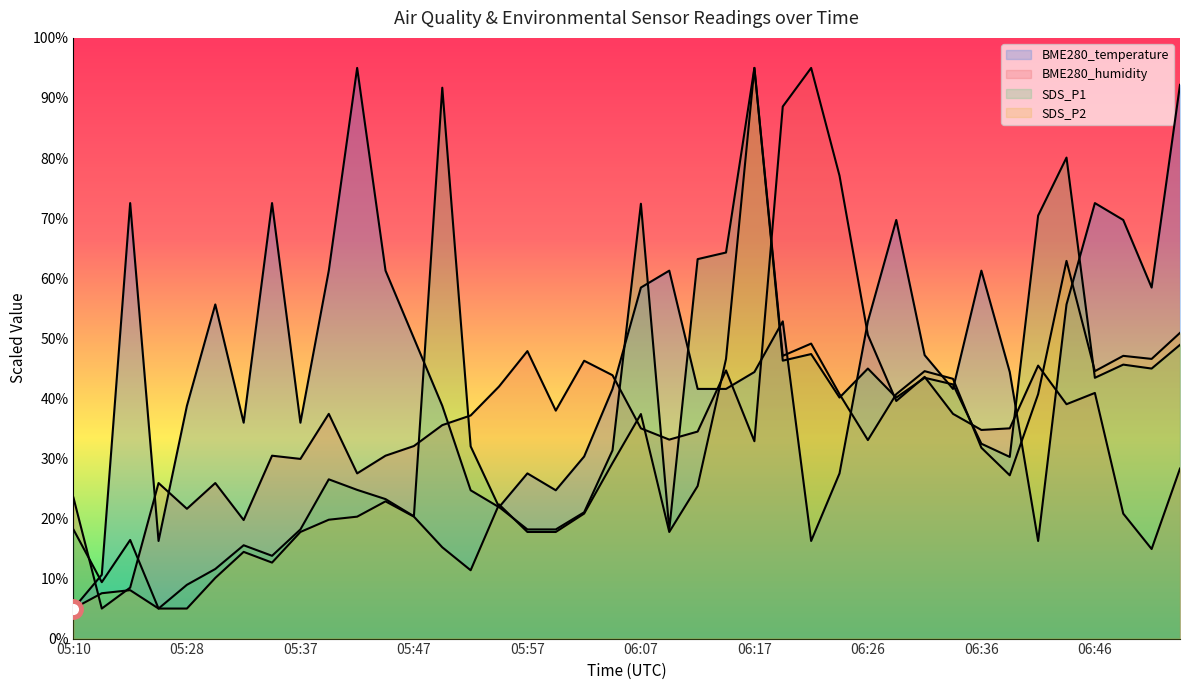

At which category does the chart reach its peak across all series?

05:42